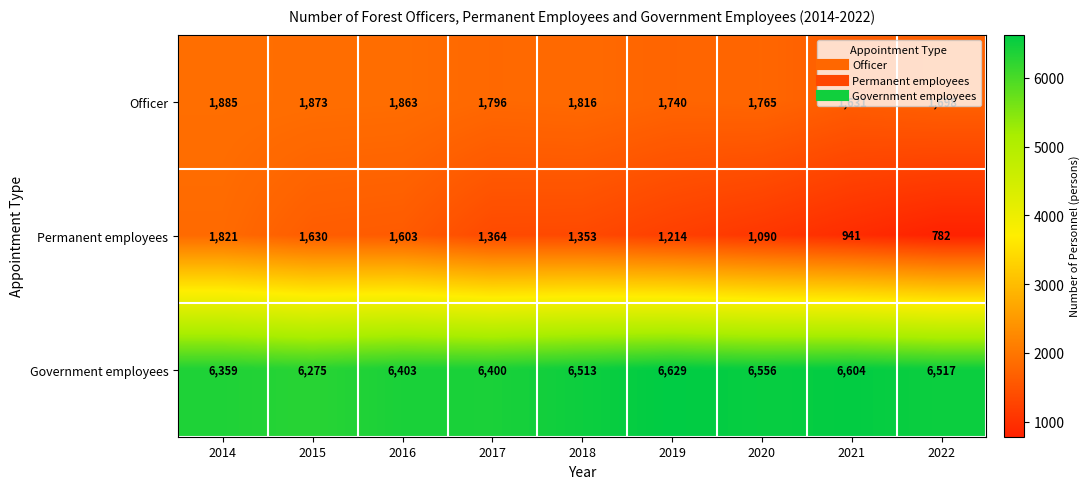

At which label is Permanent employees closest to 1301?

2018